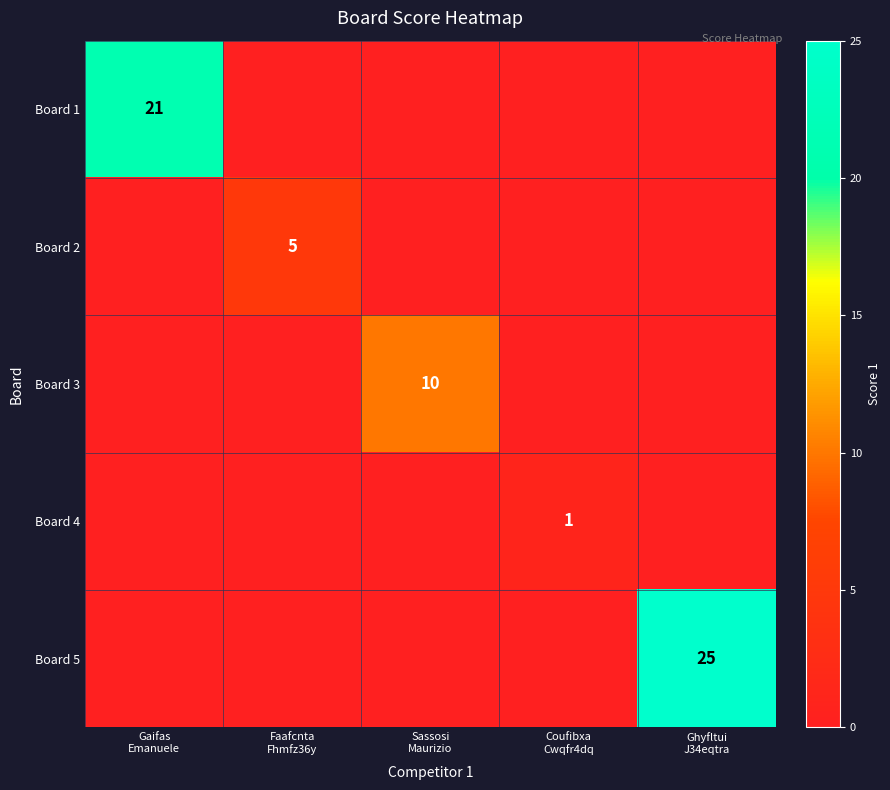

Between Sassosi Maurizio and Ghyfltui J34eqtra, which series saw the biggest shift?

Board 5